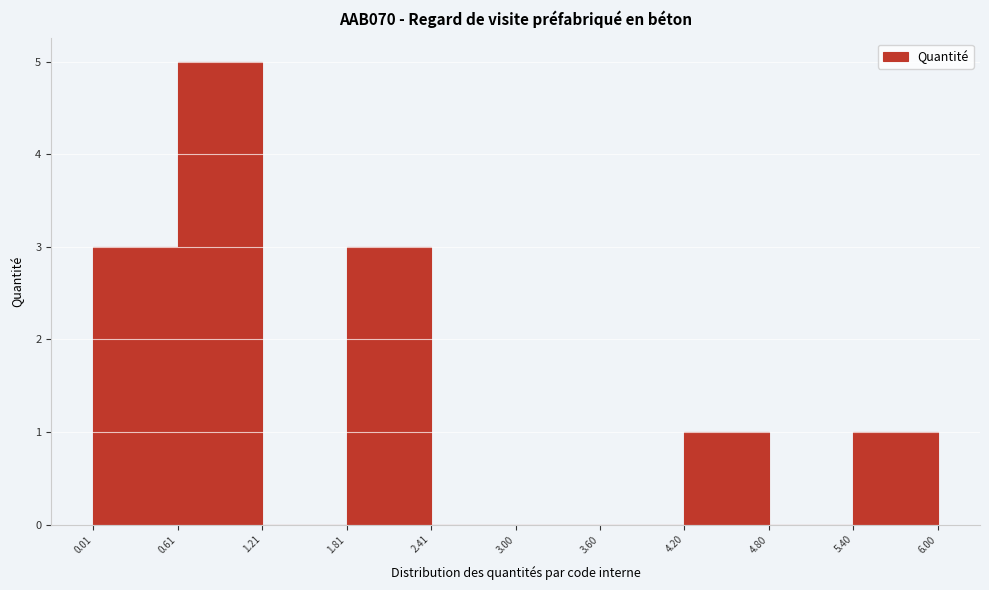

Reading left to right, transcribe this chart: for each bar, give the range it covers on the x-axis and its height. The values are not printed on the chart, so give them approximately, as read against the axis.

0.01 to 0.61: 3
0.61 to 1.21: 5
1.21 to 1.81: 0
1.81 to 2.41: 3
2.41 to 3.00: 0
3.00 to 3.60: 0
3.60 to 4.20: 0
4.20 to 4.80: 1
4.80 to 5.40: 0
5.40 to 6.00: 1